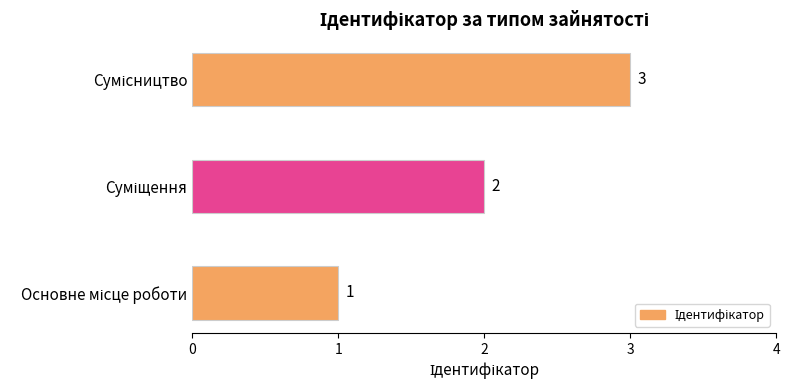

What is the sum of all values?

6